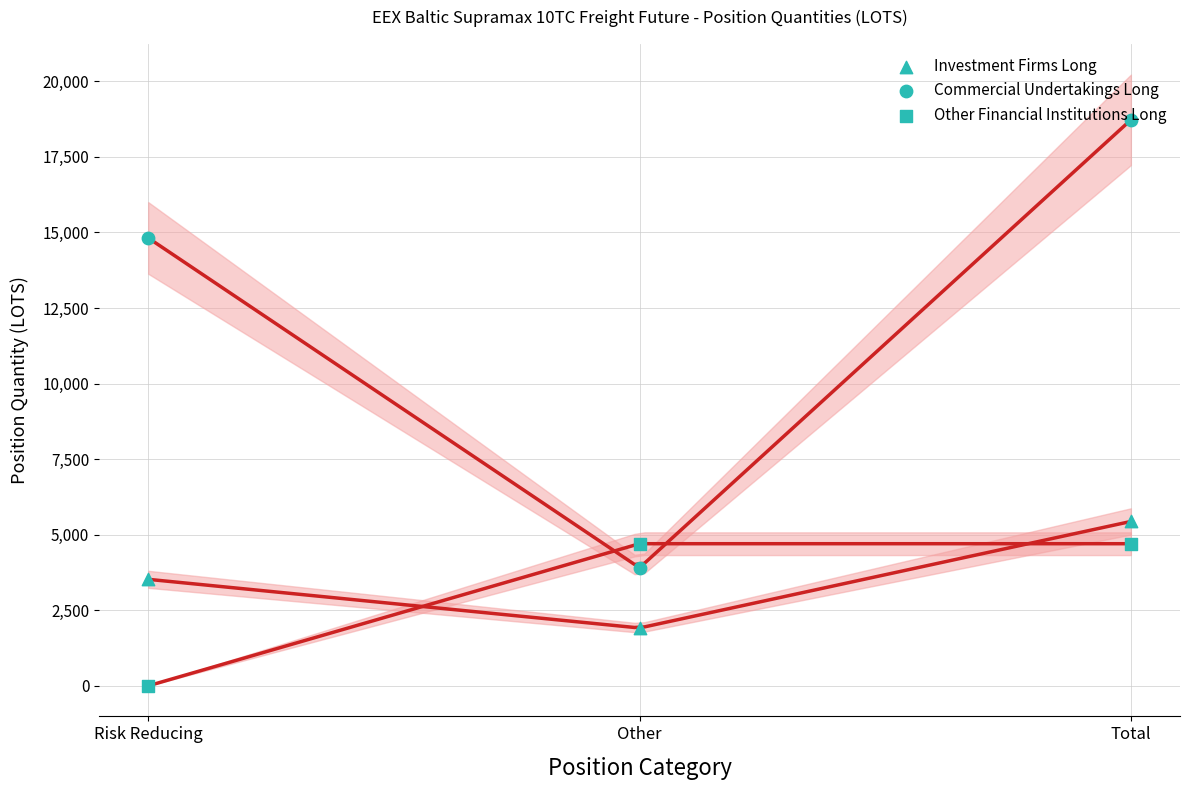

At which category is the sum across all series the highest?

Total